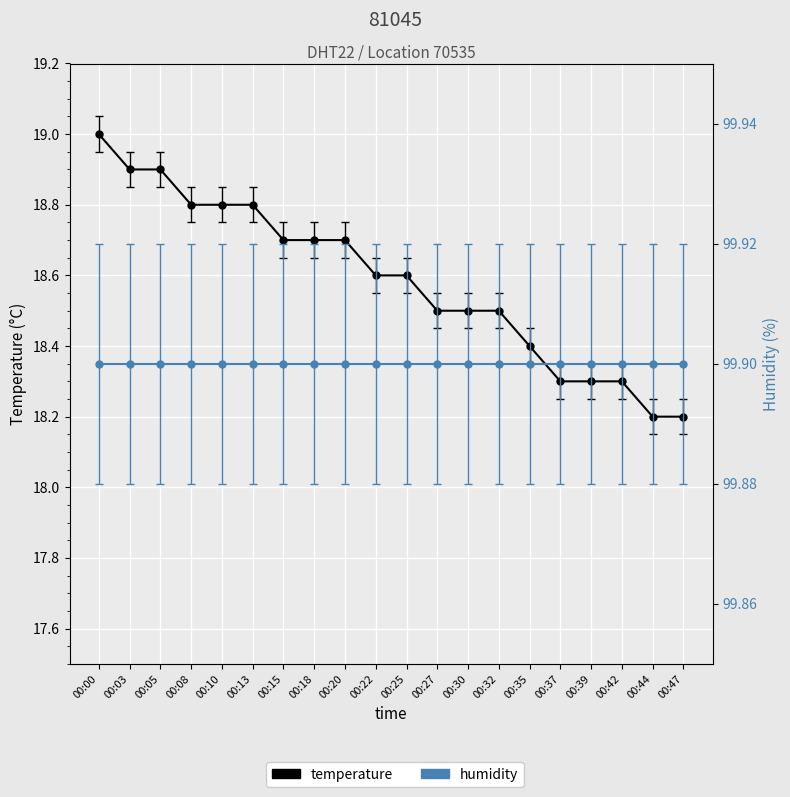

The value at 00:03 is 25.8. True or false?

False